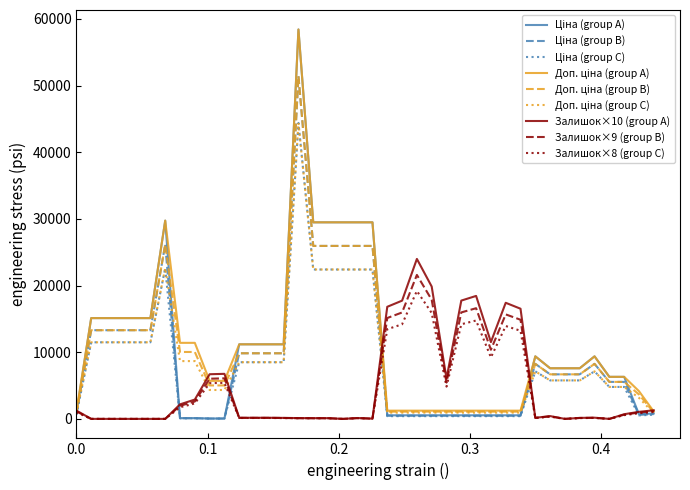

How many lines are shown in the chart?

9